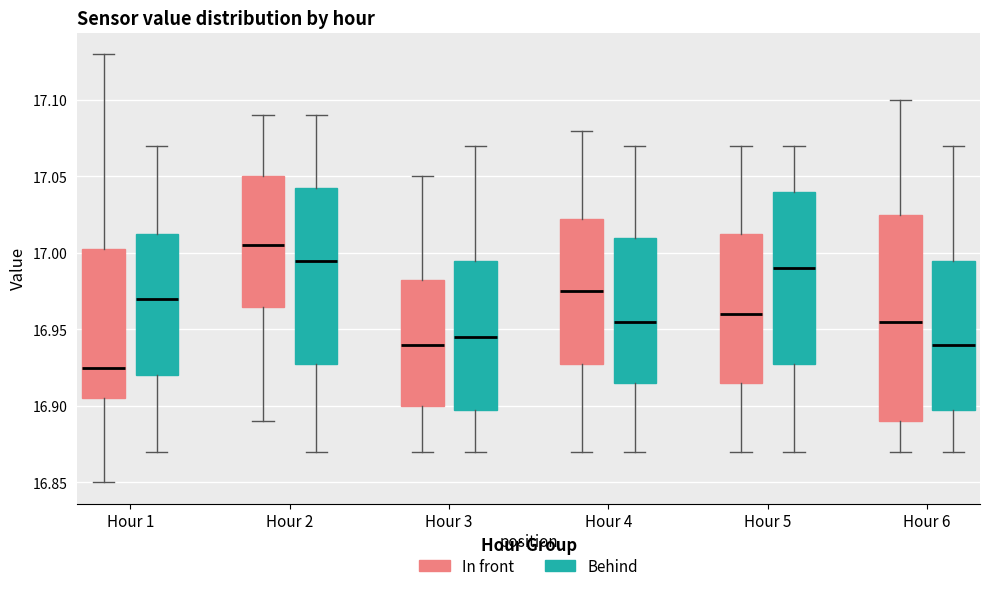

Which box's median line is the highest?

Hour 2 (In front)